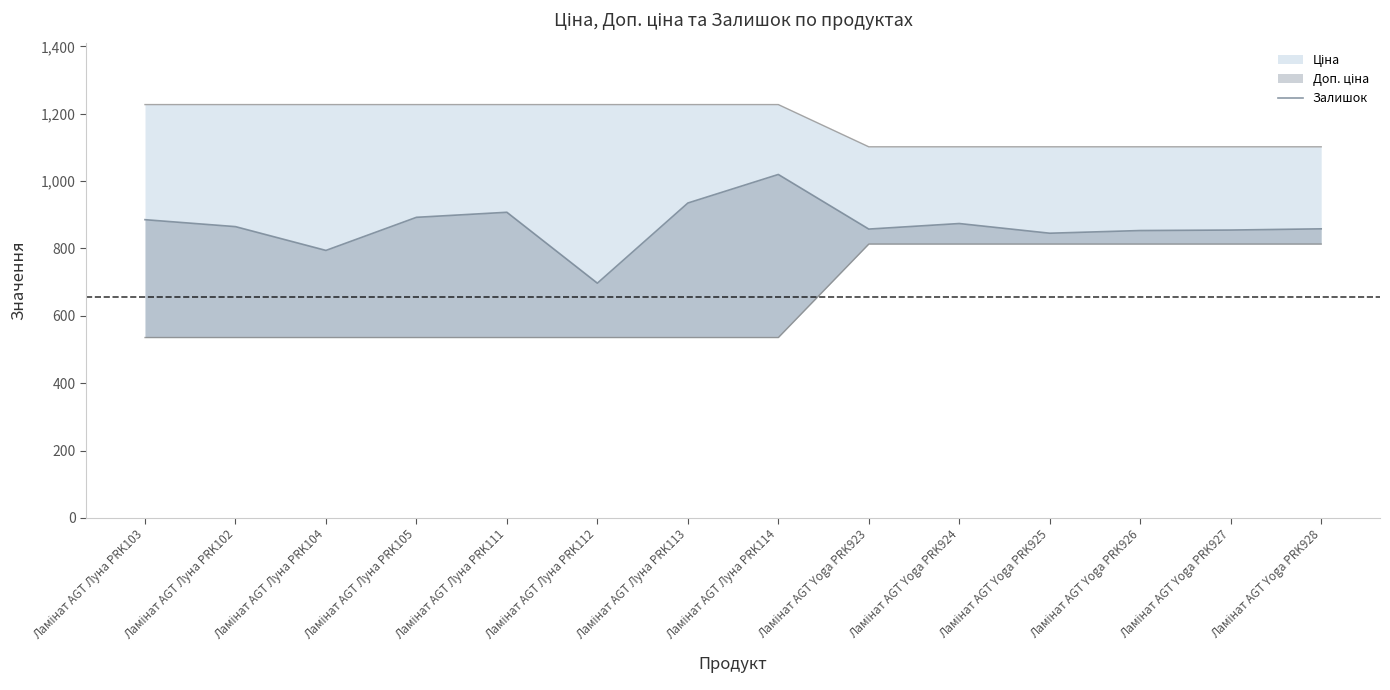

The chart shows a value of 864.7 at Ламінат AGT Луна PRK102. True or false?

True